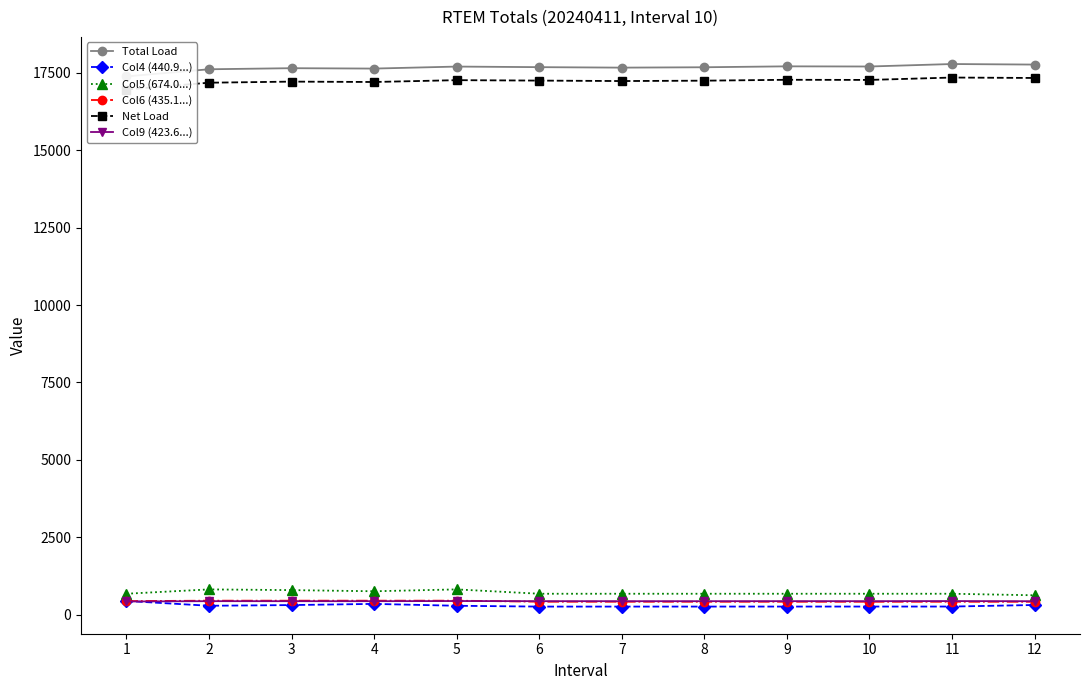

How many interior local valleys does the Col4 (440.9...) series have?

2